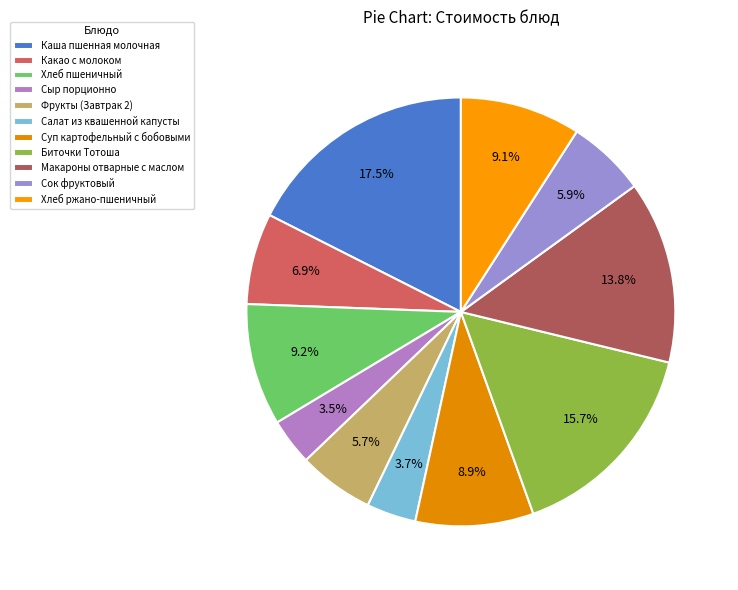

To the nearest percent, what portion does Салат из квашенной капусты represent?

4%